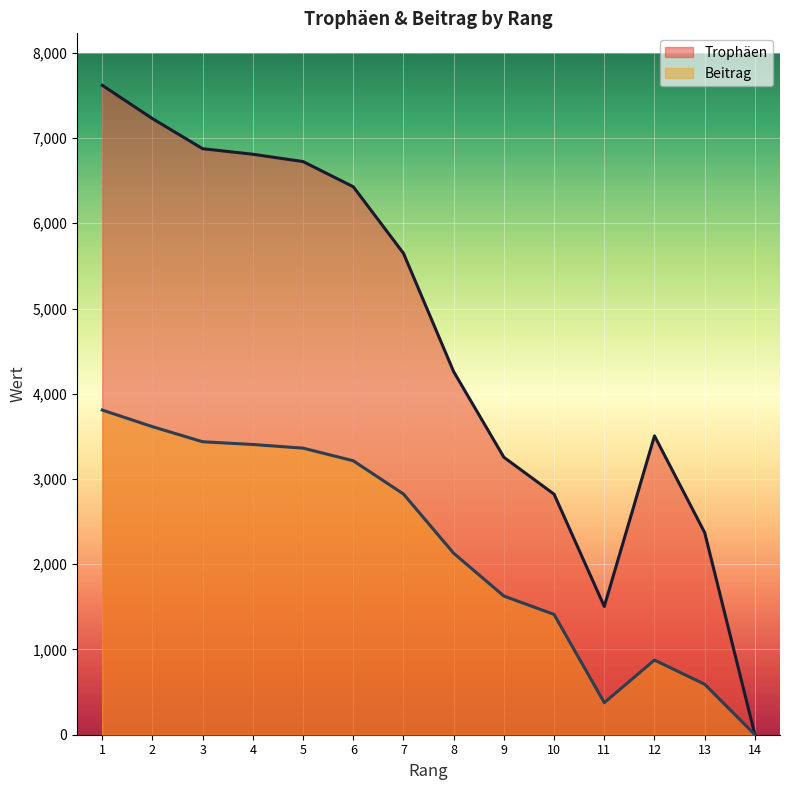

Reading left to right, extract all data points from this chart.

Trophäen: 7619	7228	6875	6810	6724	6429	5648	4259	3255	2822	1505	3506	2371	0
Beitrag: 3809	3614	3437	3405	3362	3214	2824	2129	1627	1411	376	876	592	0